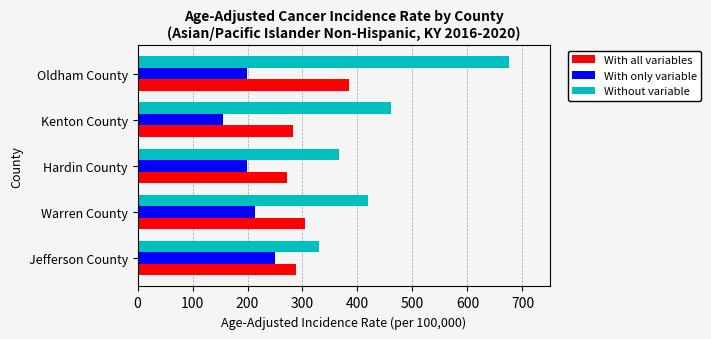

List the labels in order of Without variable value, smallest first.

Jefferson County, Hardin County, Warren County, Kenton County, Oldham County